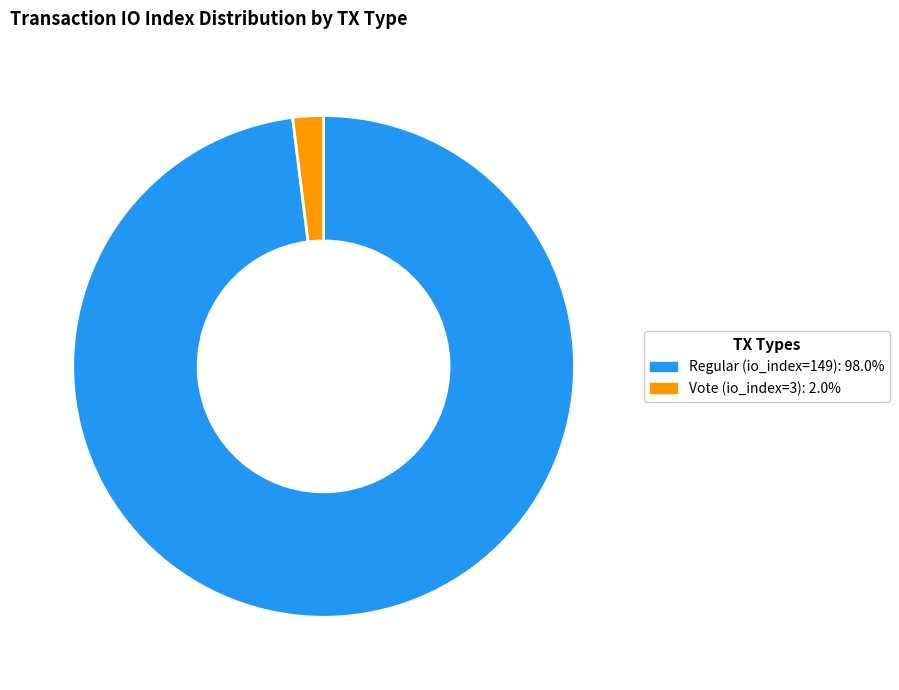

Count the number of slices in the pie.

2